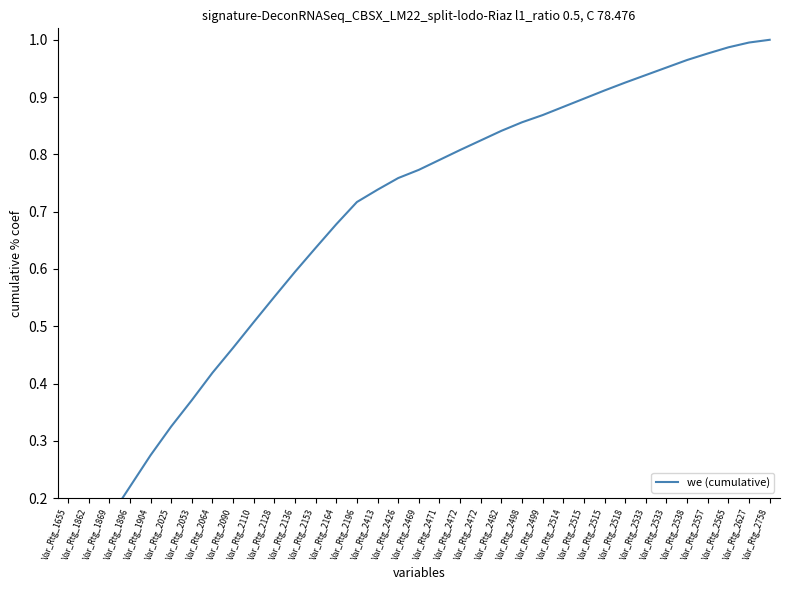

Is it true that the value at Var_Rtg_2128 is 0.6?

True